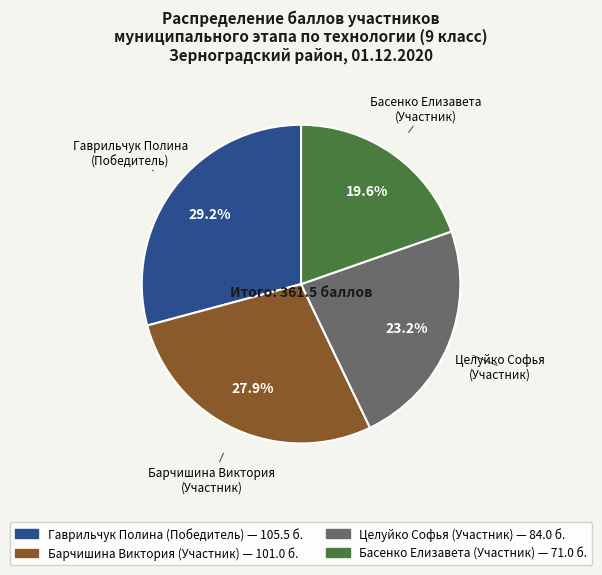

What portion of the pie excludes Целуйко Софья (Участник)?

76.8%